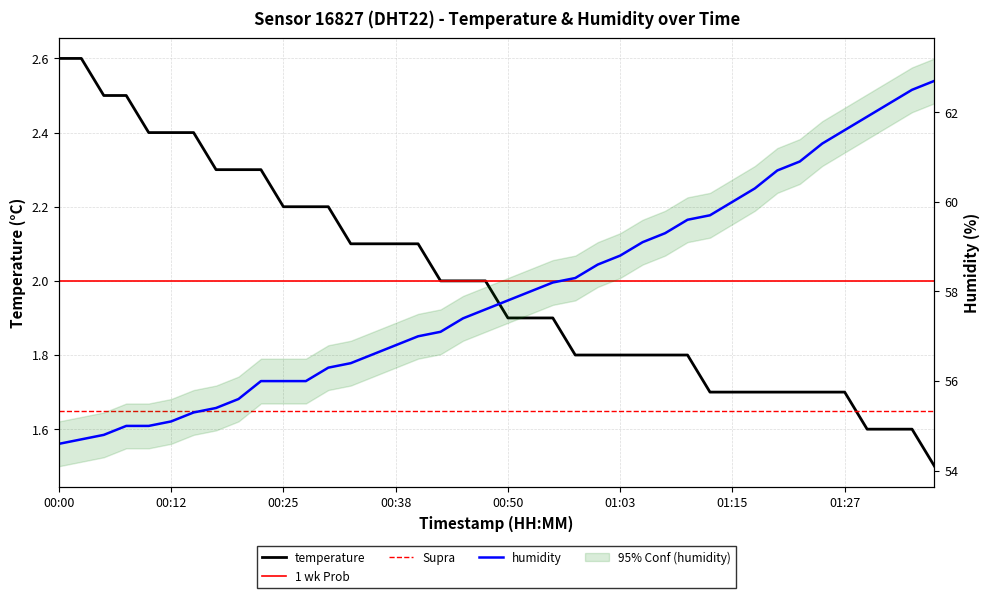

At which label does humidity reach its peak?

01:37